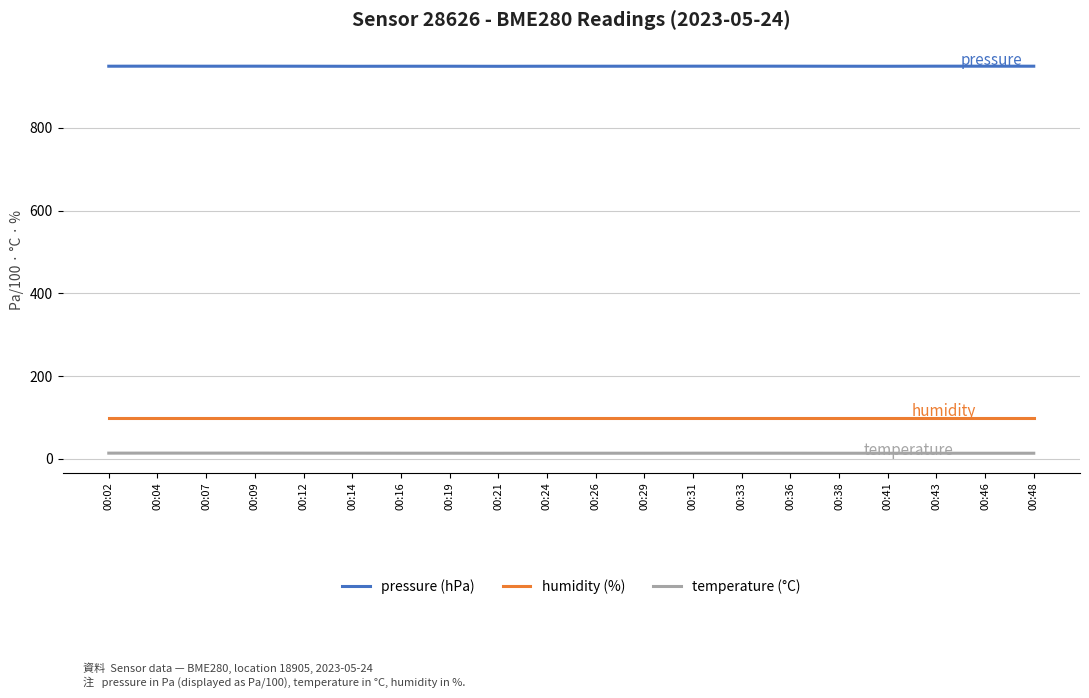

What value does the pressure (hPa) series have at 00:09?

949.1